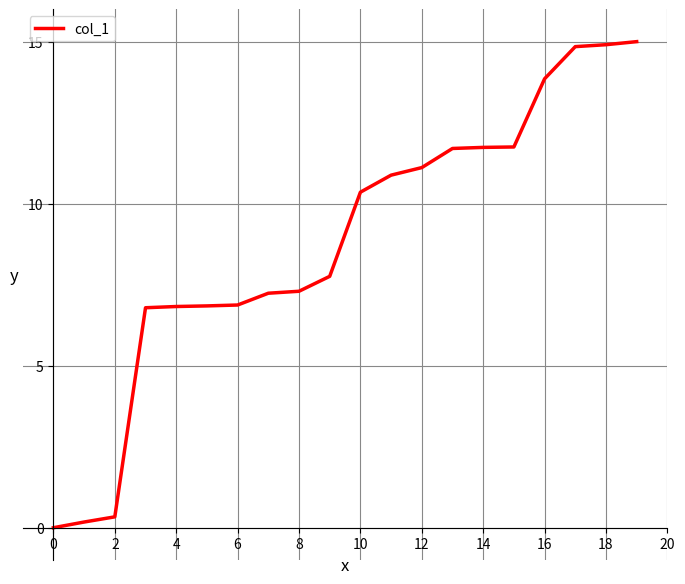

Count the number of data series in this chart.

1